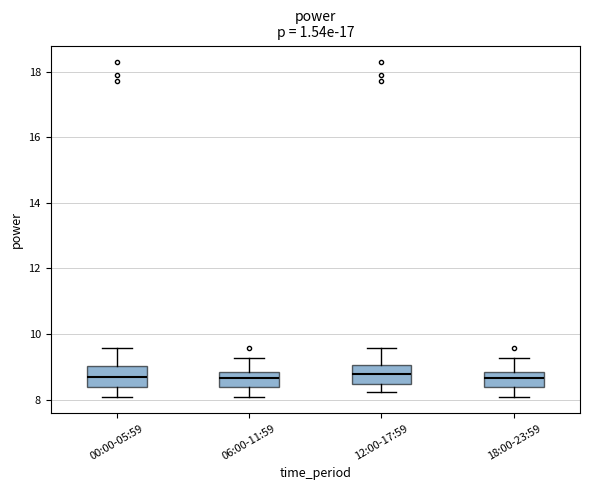

Where does the median line of the box for 12:00-17:59 sit on the y-axis? The values are not printed on the chart, so give them approximately, as read against the axis.

8.8